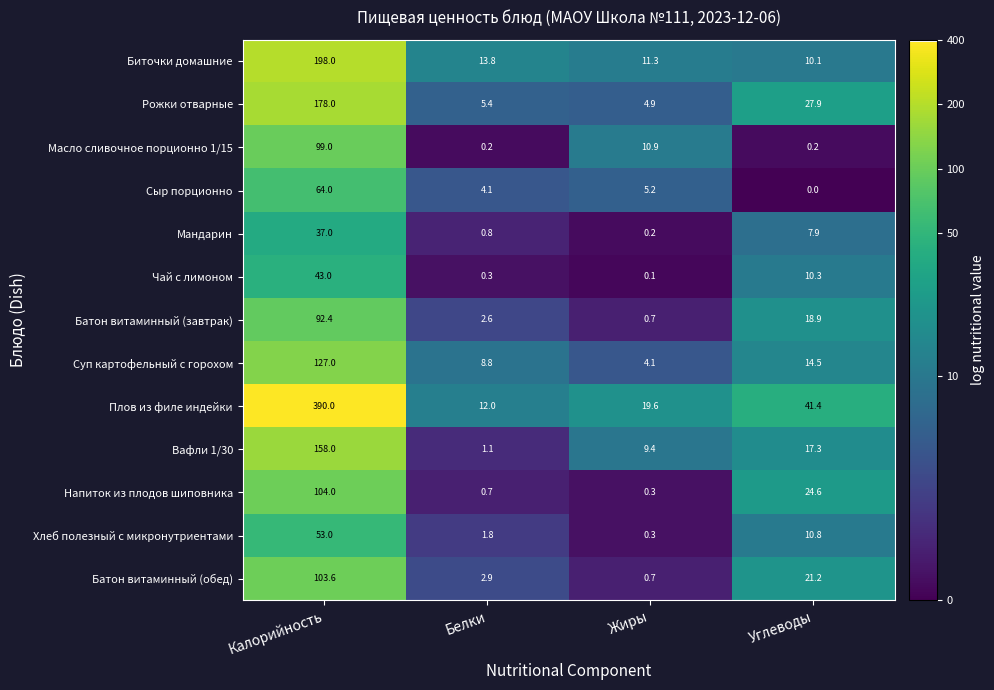

What is the difference between the Напиток из плодов шиповника values at Жиры and Углеводы?

24.3